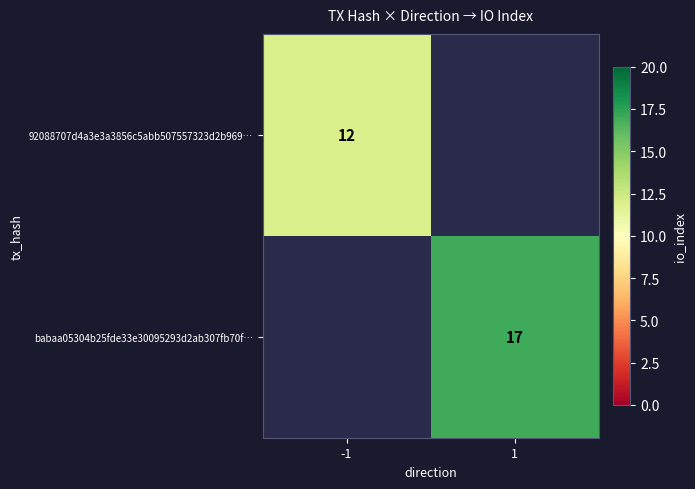

The babaa05304b25fde33e30095293d2ab307fb70f… series shows 17 at 1. True or false?

True